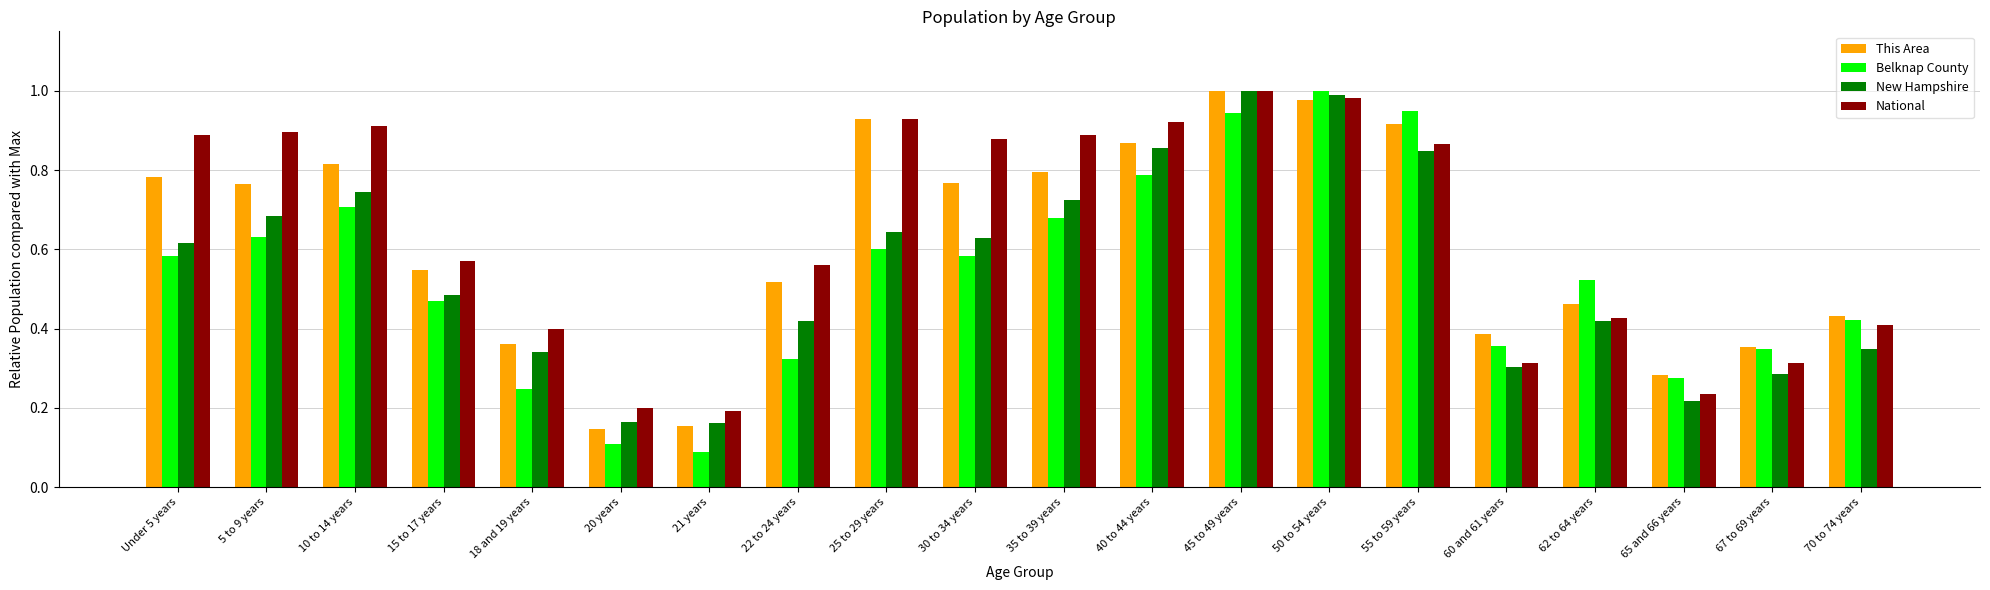

At how many categories does at least one series exceed 0?

20